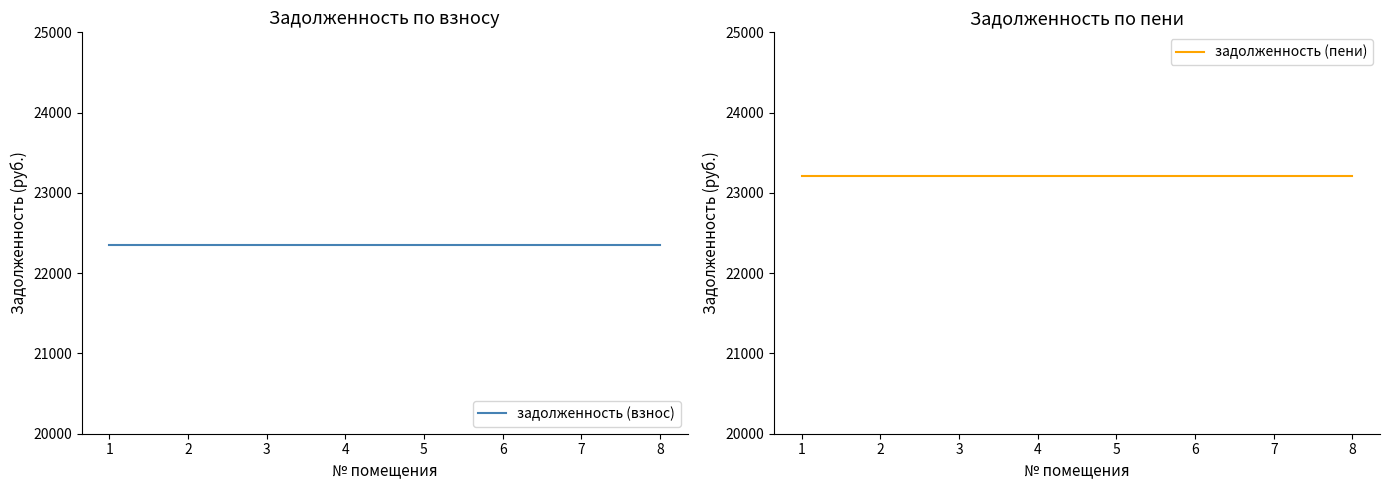

What is the maximum value shown in the chart?

23215.7